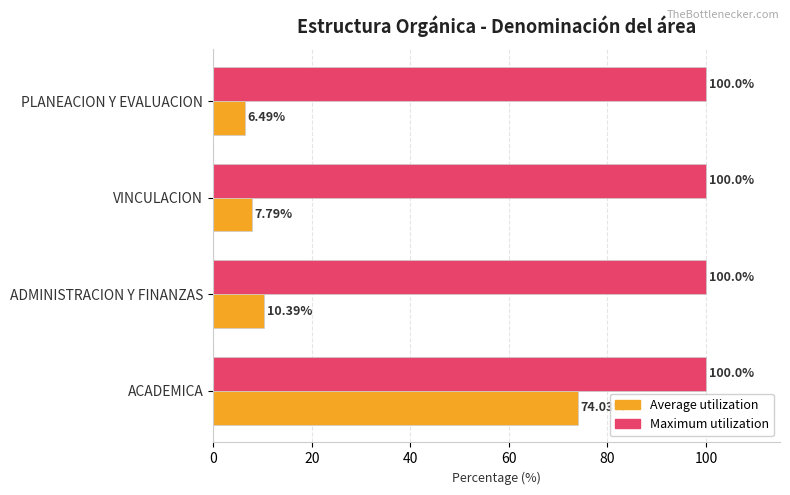

Which series has the largest range (max minus min)?

Average utilization